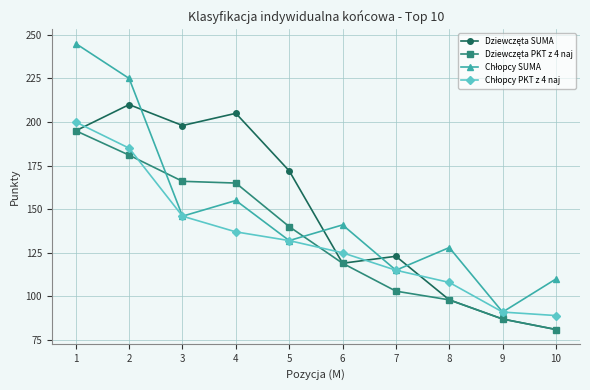

What is the minimum value shown in the chart?

81